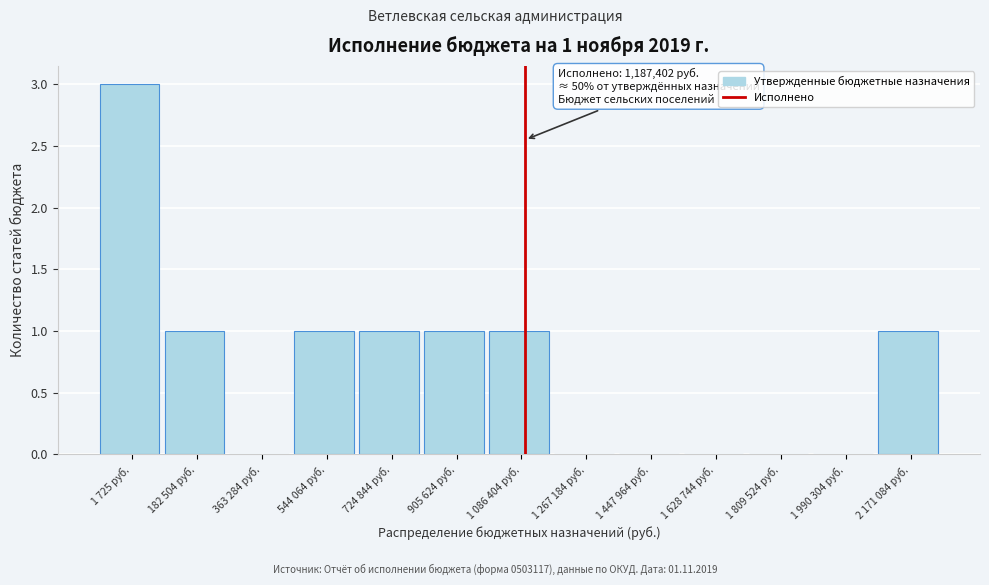

Reading right to left, extract all data points from this chart.

2 171 084 руб.=1	1 990 304 руб.=0	1 809 524 руб.=0	1 628 744 руб.=0	1 447 964 руб.=0	1 267 184 руб.=0	1 086 404 руб.=1	905 624 руб.=1	724 844 руб.=1	544 064 руб.=1	363 284 руб.=0	182 504 руб.=1	1 725 руб.=3